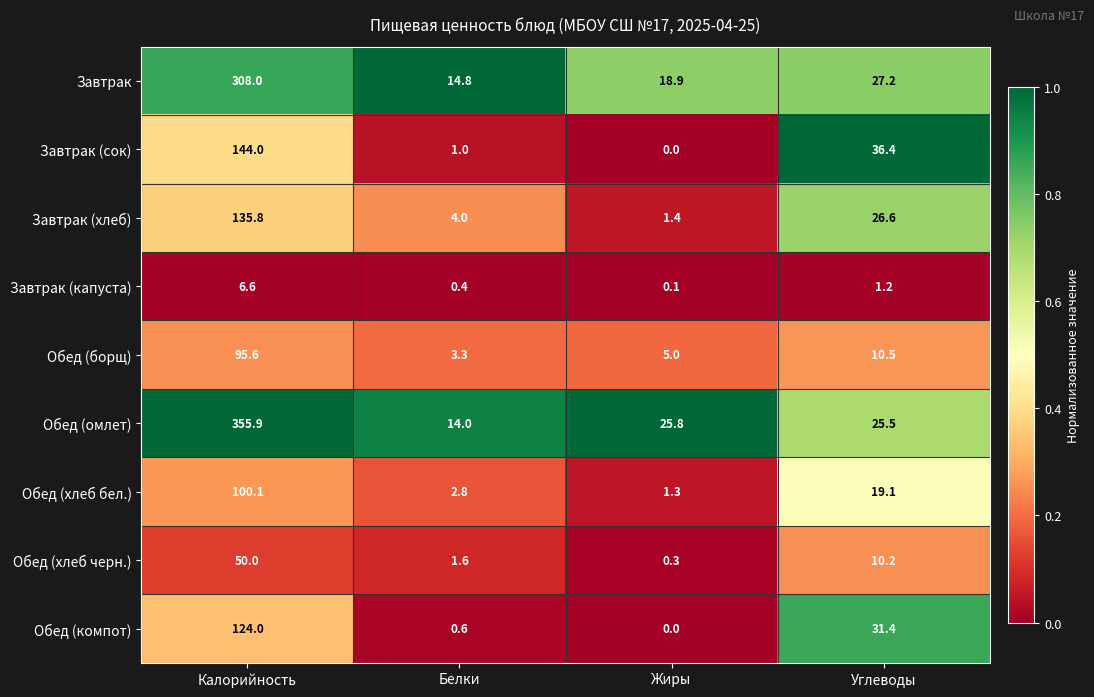

Which series has the widest spread of values?

Обед (омлет)